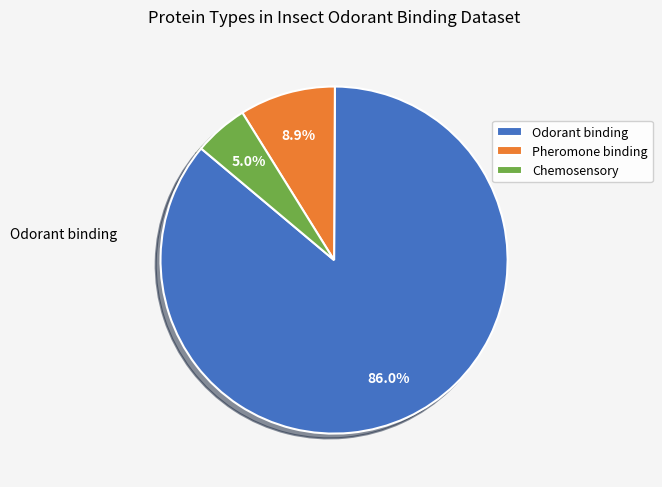

To the nearest percent, what portion does Pheromone binding represent?

9%